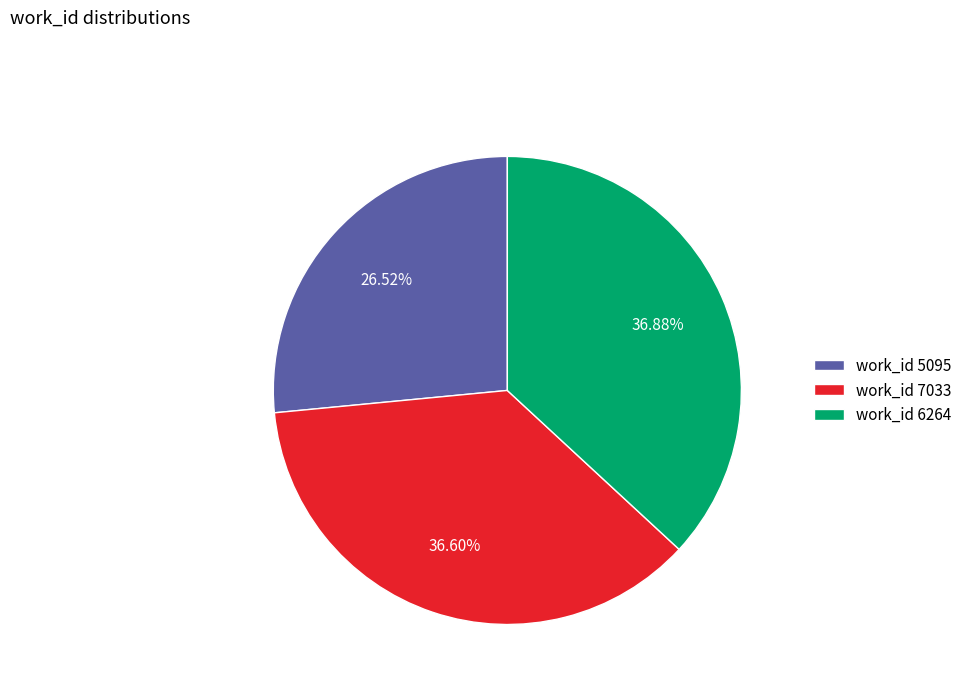

Combined, do work_id 5095 and work_id 6264 account for over 50%?

Yes